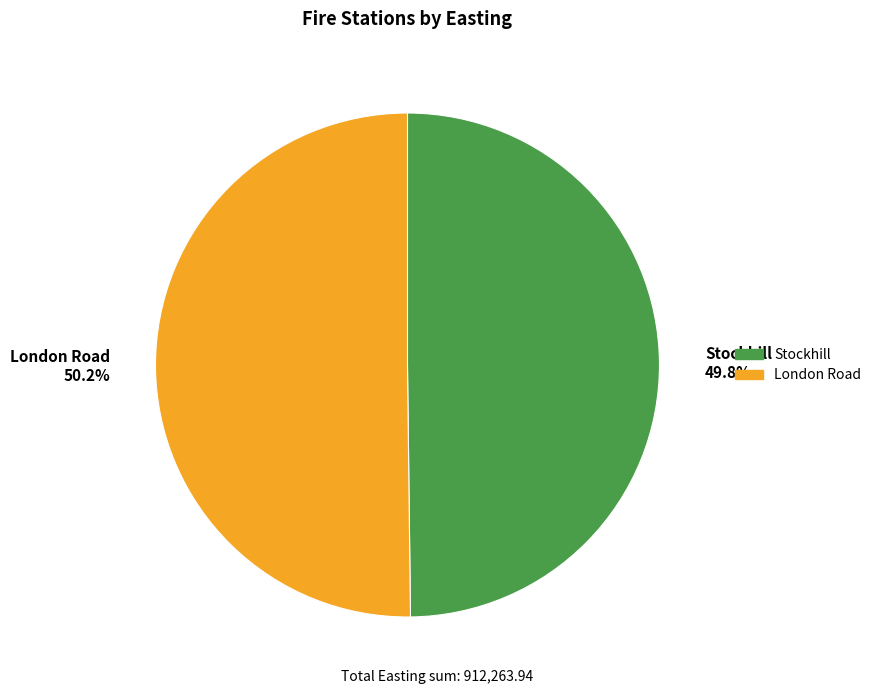

Approximately how many times larger is the value at Stockhill compared to London Road?

1.0